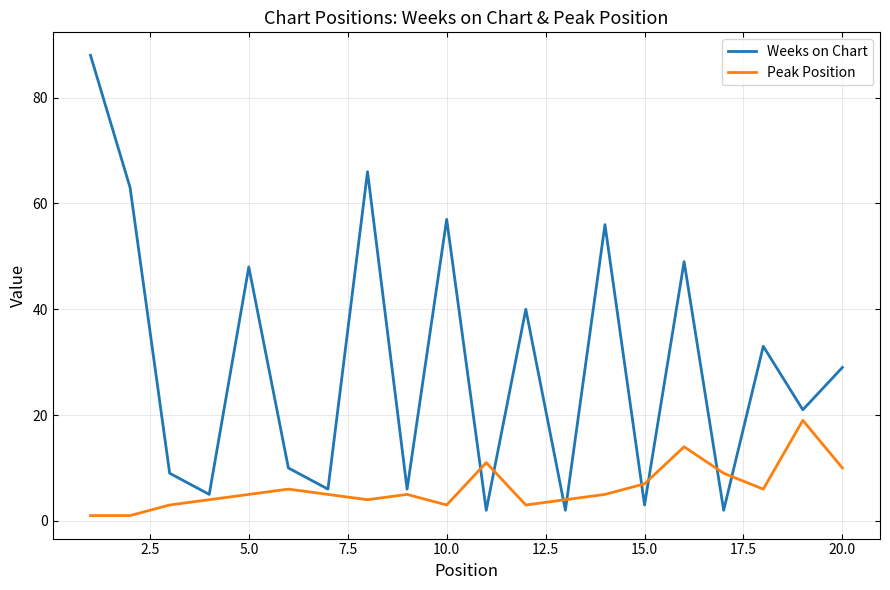

How many lines are shown in the chart?

2